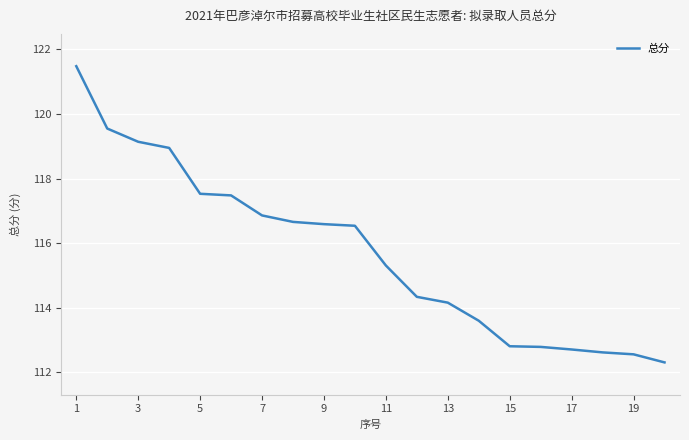

What is the average value?

115.7